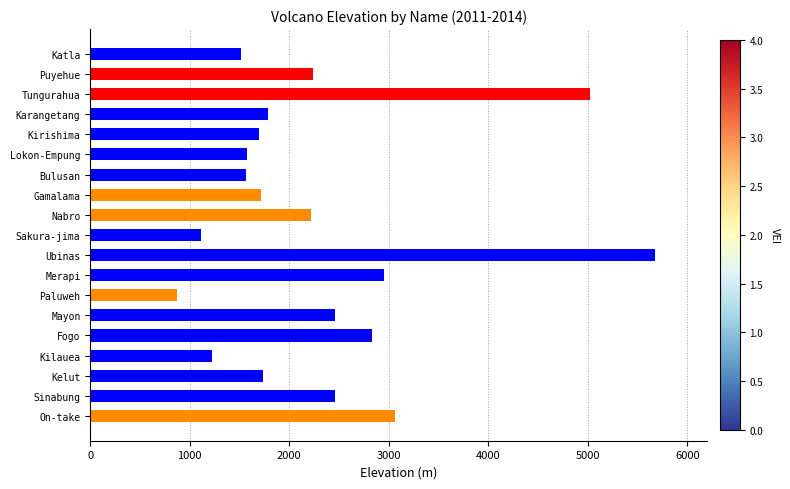

Between Kilauea and Paluweh, which is larger?

Kilauea